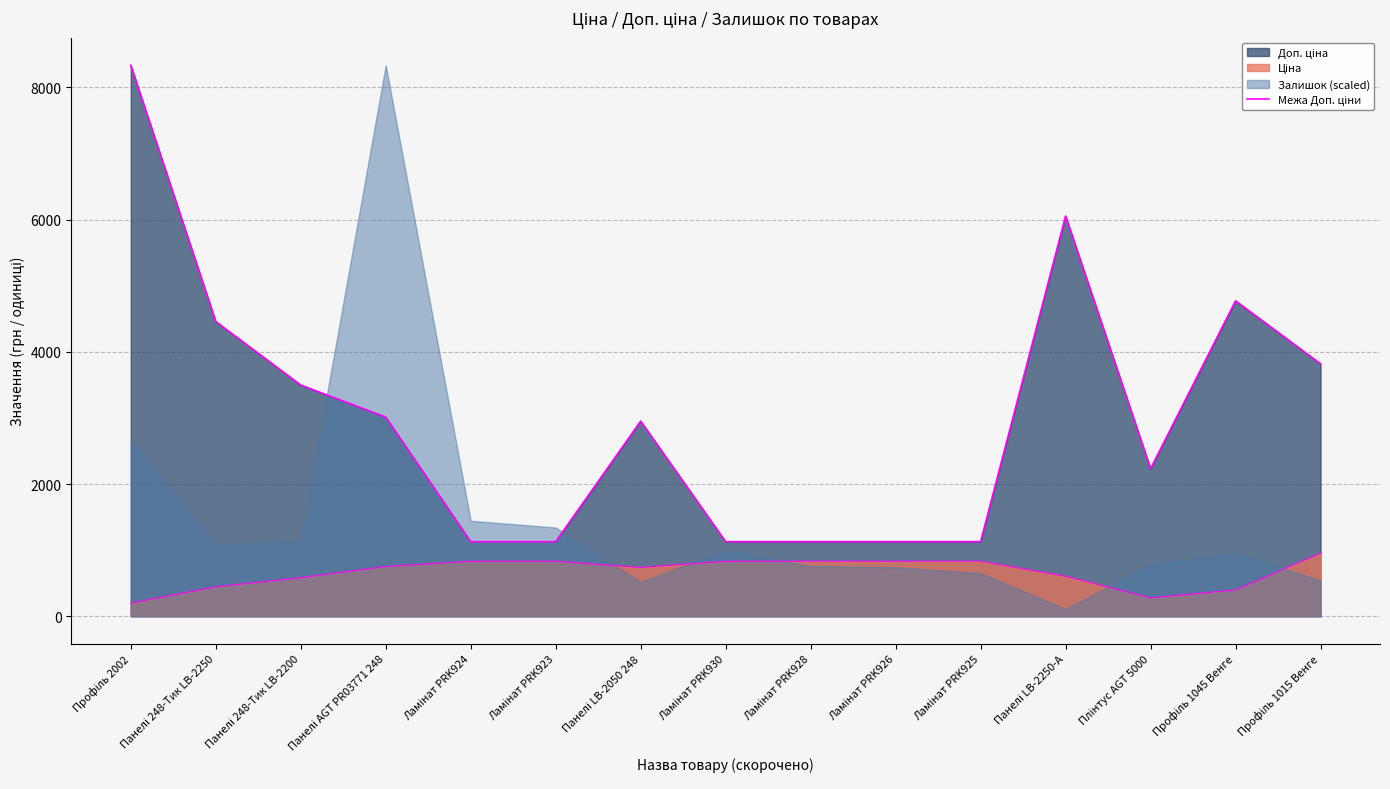

At which label does the data first exceed 2951?

Профіль 2002